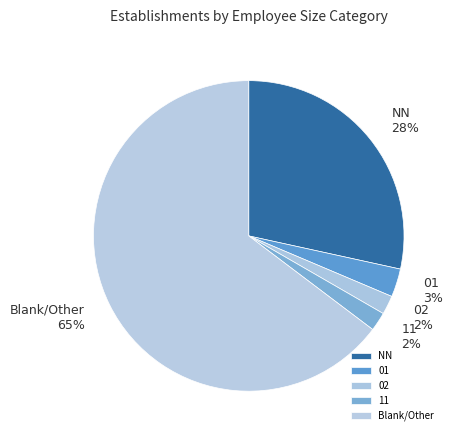

Which has a higher value, NN or Blank/Other?

Blank/Other